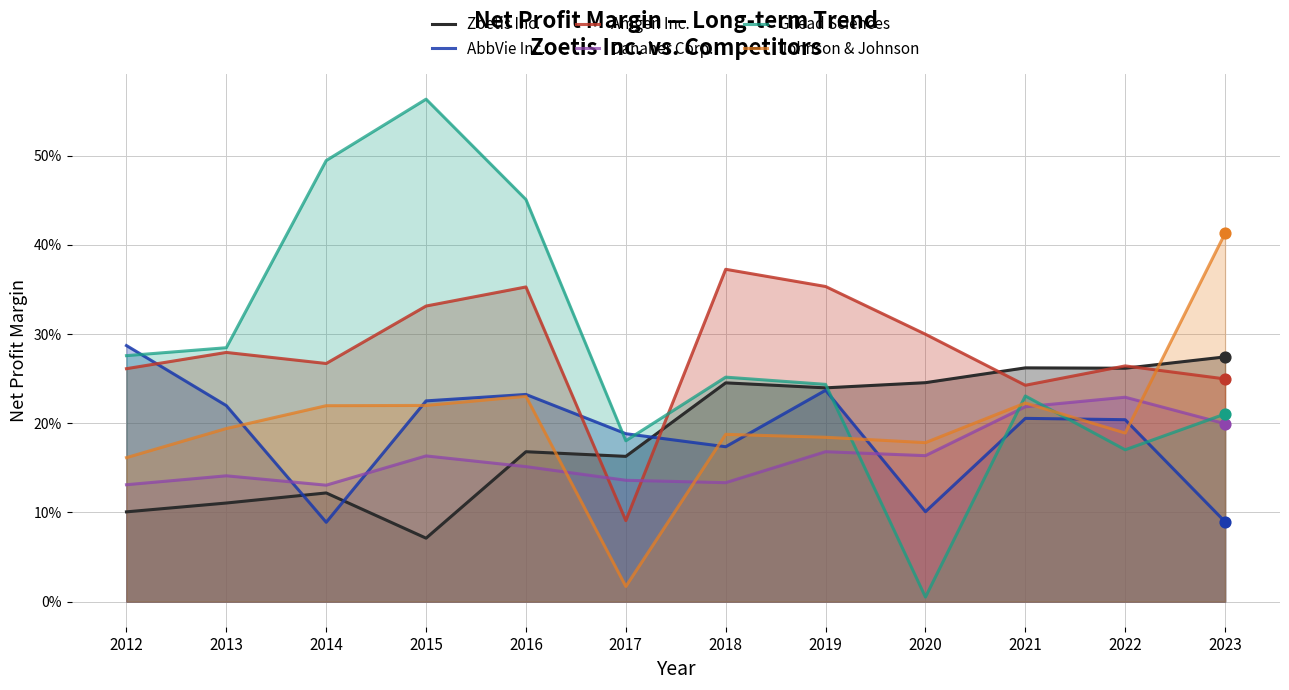

Which series contains the highest Y value?

Gilead Sciences